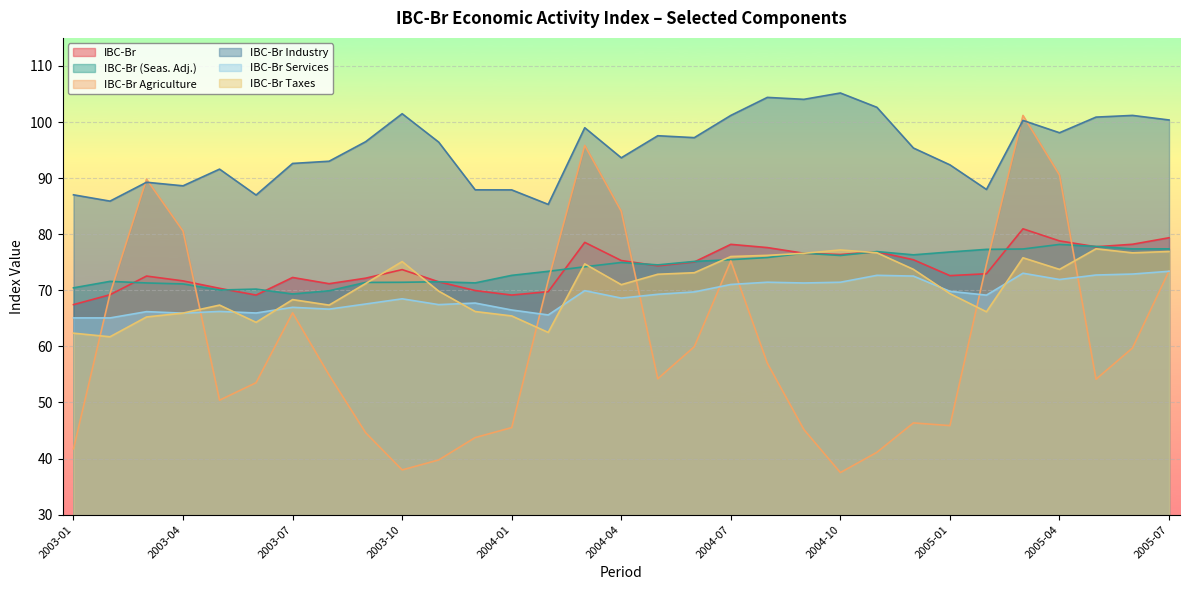

What is the label of the 27th point from the right?

2003-05